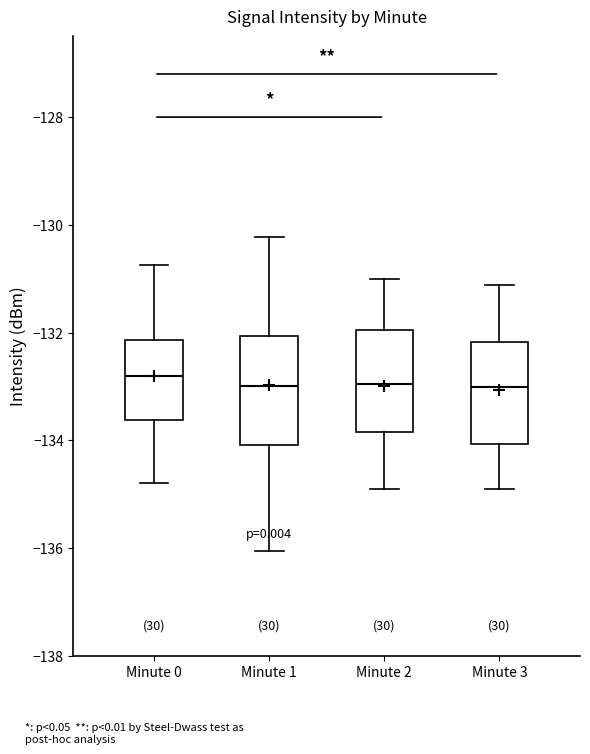

Reading left to right, transcribe this box plot: for each box, give where its median line is, the range the box spans, and where its two whiskers end, as read against the y-axis. The values are not printed on the chart, so give them approximately, as read against the axis.

Minute 0: median -132.8, box -133.6 to -132.2, whiskers -134.8 to -130.8
Minute 1: median -133.0, box -134.0 to -132.0, whiskers -136.0 to -130.2
Minute 2: median -133.0, box -133.8 to -132.0, whiskers -135.0 to -131.0
Minute 3: median -133.0, box -134.0 to -132.2, whiskers -135.0 to -131.2